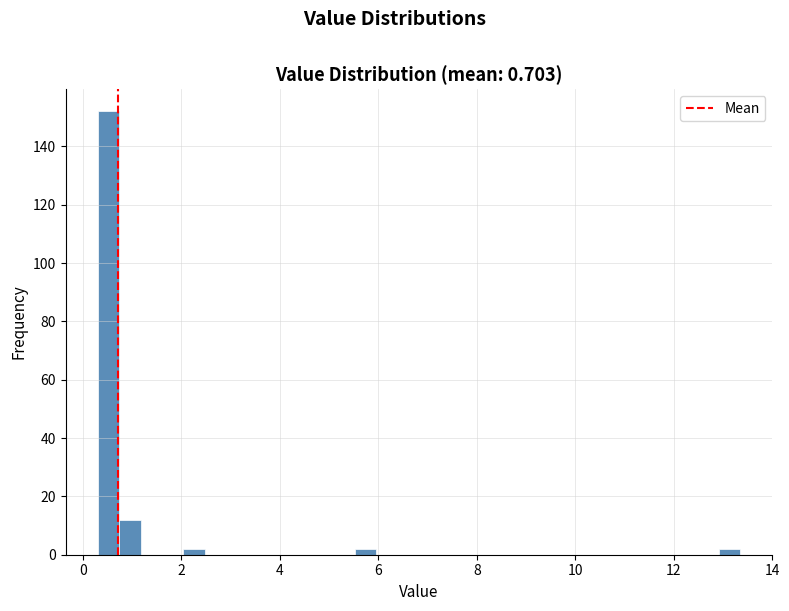

Read against the x-axis, roughly where is the centre of the tallest bar?

0.6